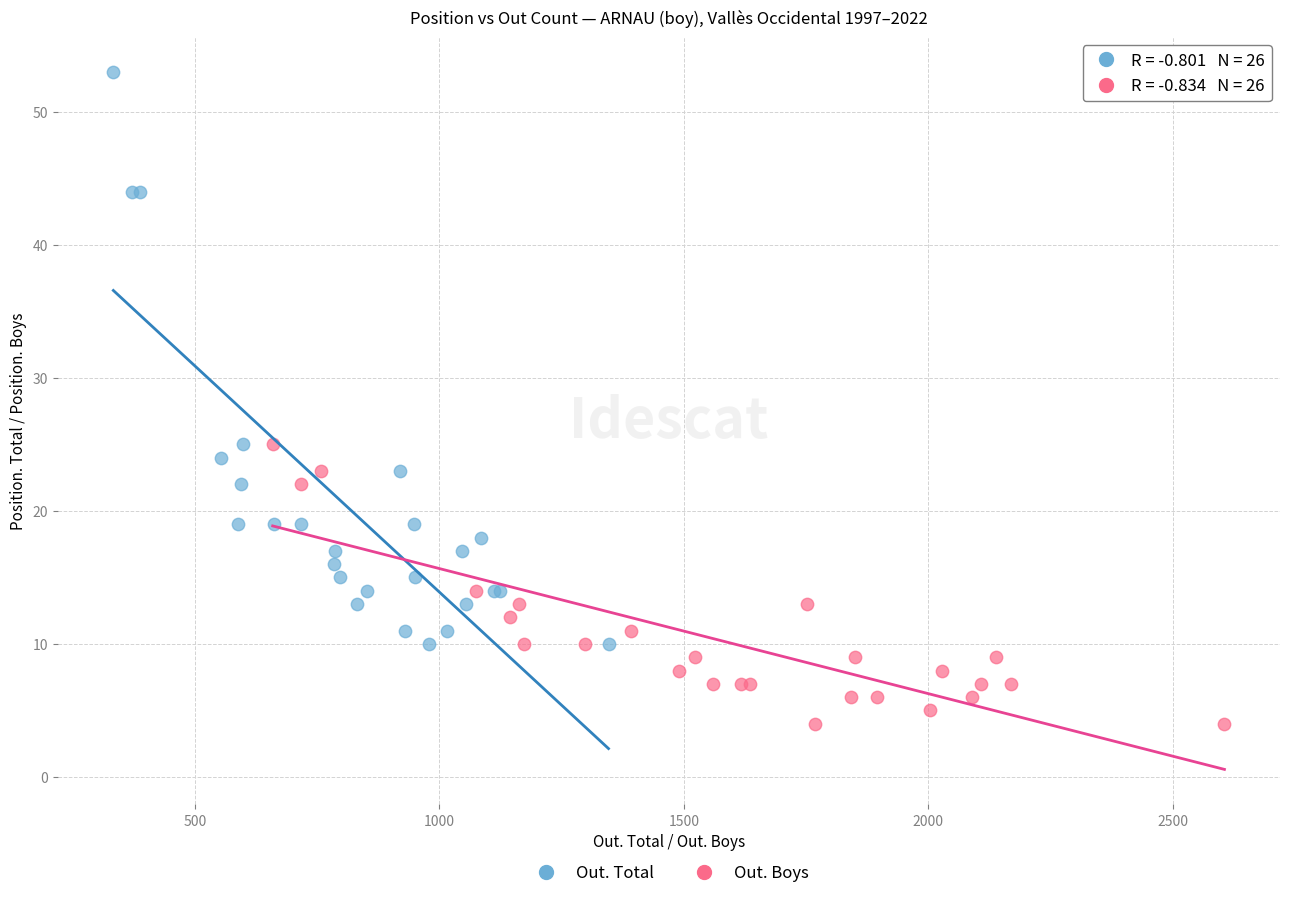

What are all the series names shown in the legend?

Out. Total, Out. Boys